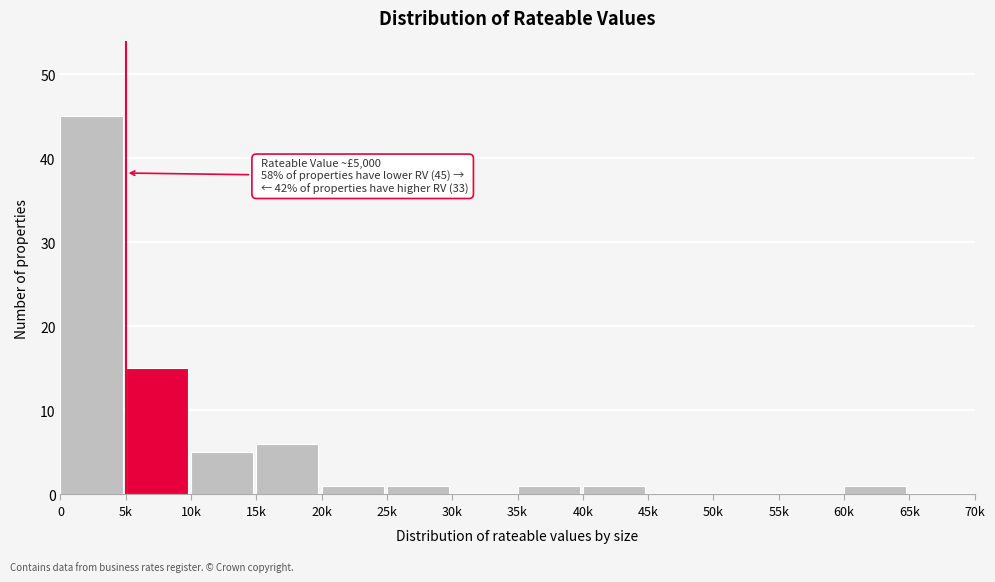

Reading left to right, extract all data points from this chart.

0=45	5k=15	10k=5	15k=6	20k=1	25k=1	30k=0	35k=1	40k=1	45k=0	50k=0	55k=0	60k=1	65k=0